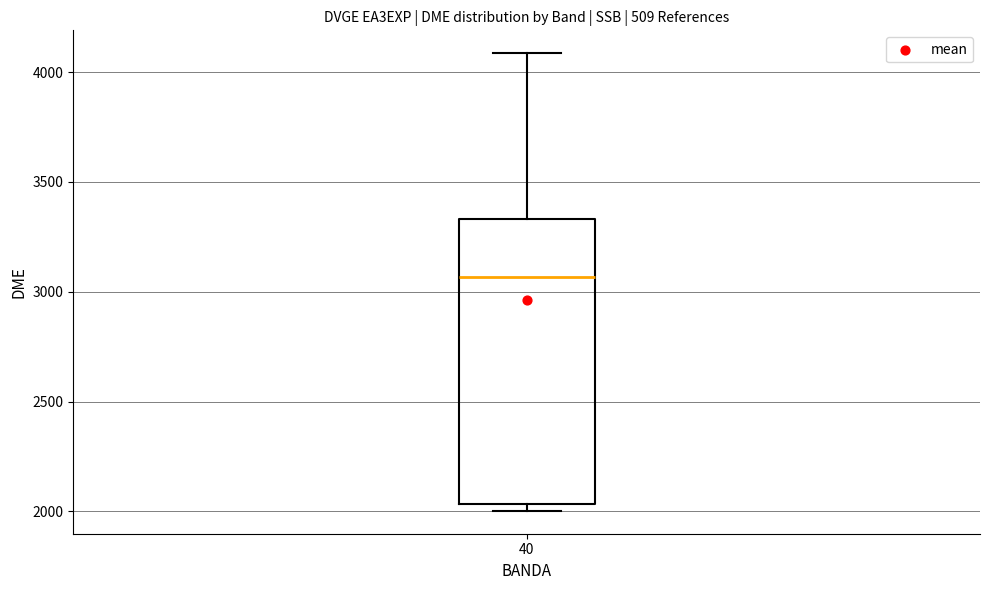

Transcribe this box plot: give where the median line is, the range the box spans, and where the two whiskers end, as read against the y-axis. The values are not printed on the chart, so give them approximately, as read against the axis.

median 3050, box 2050 to 3350, whiskers 2000 to 4100